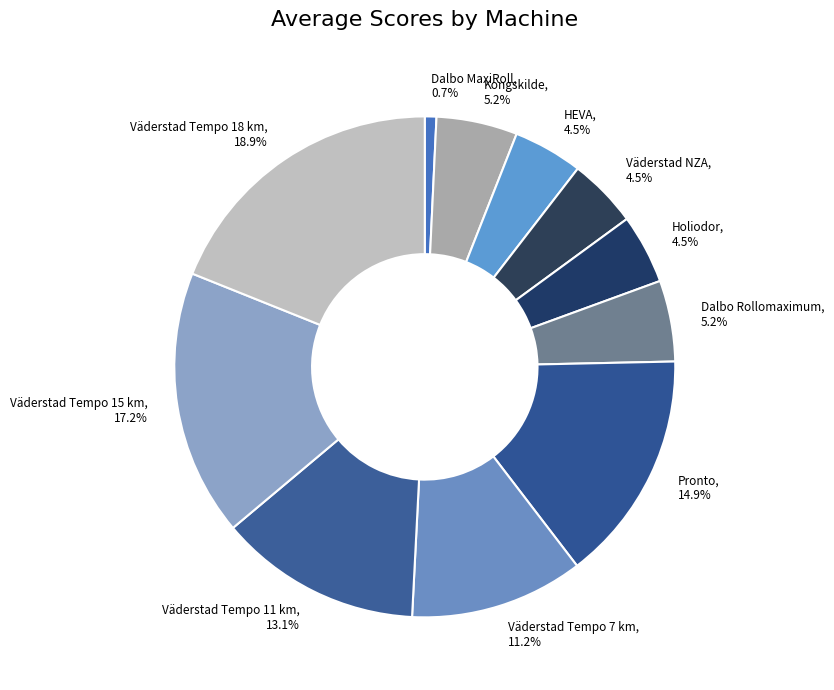

Which category has the smallest portion of the pie?

Dalbo MaxiRoll